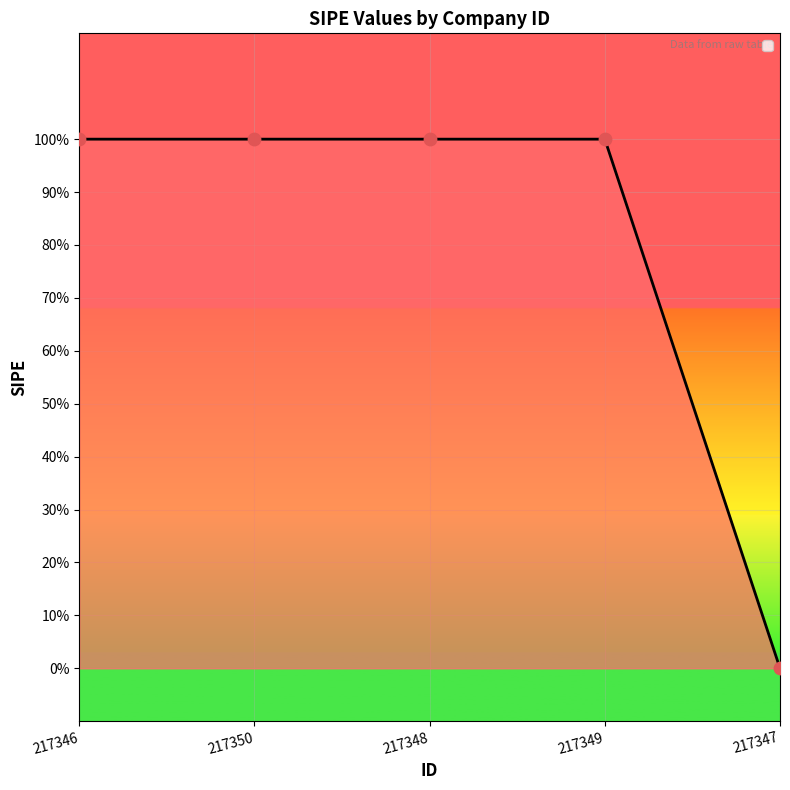

Between 217350 and 217348, which is larger?

217350